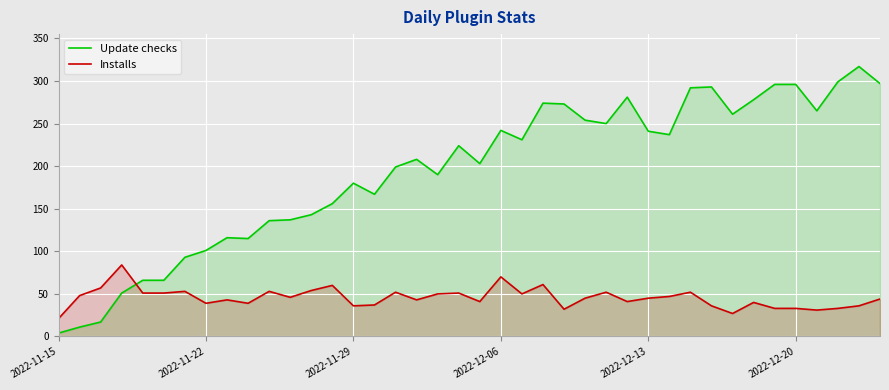

How many distinct data groups are displayed?

2